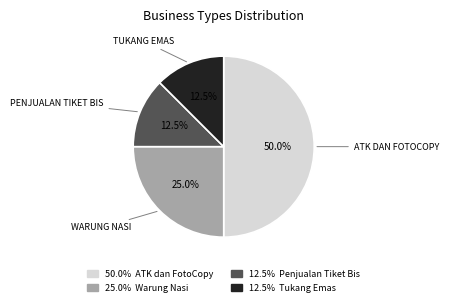

What is the largest slice in the pie chart?

ATK dan FotoCopy